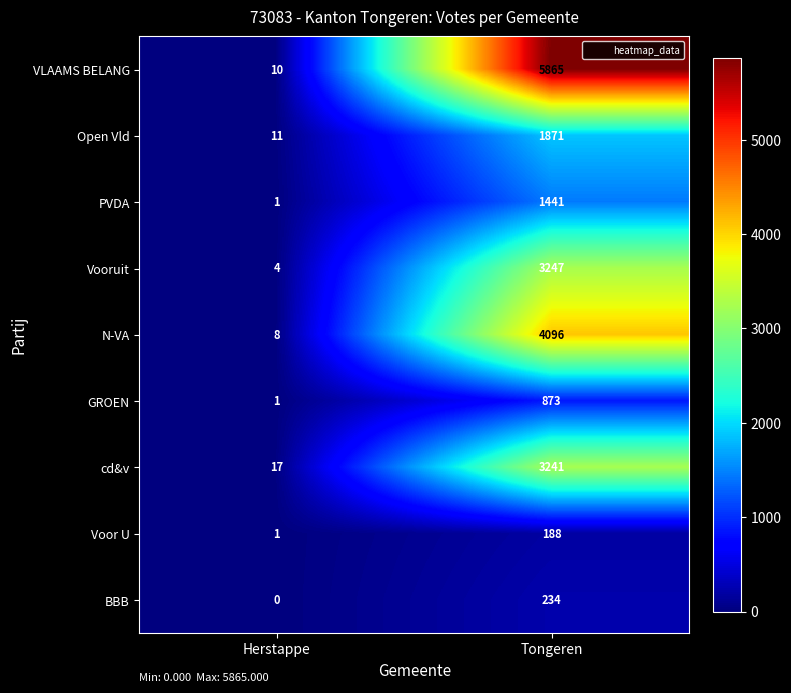

Rank the series by their maximum value, from lowest to highest.

Voor U, BBB, GROEN, PVDA, Open Vld, cd&v, Vooruit, N-VA, VLAAMS BELANG